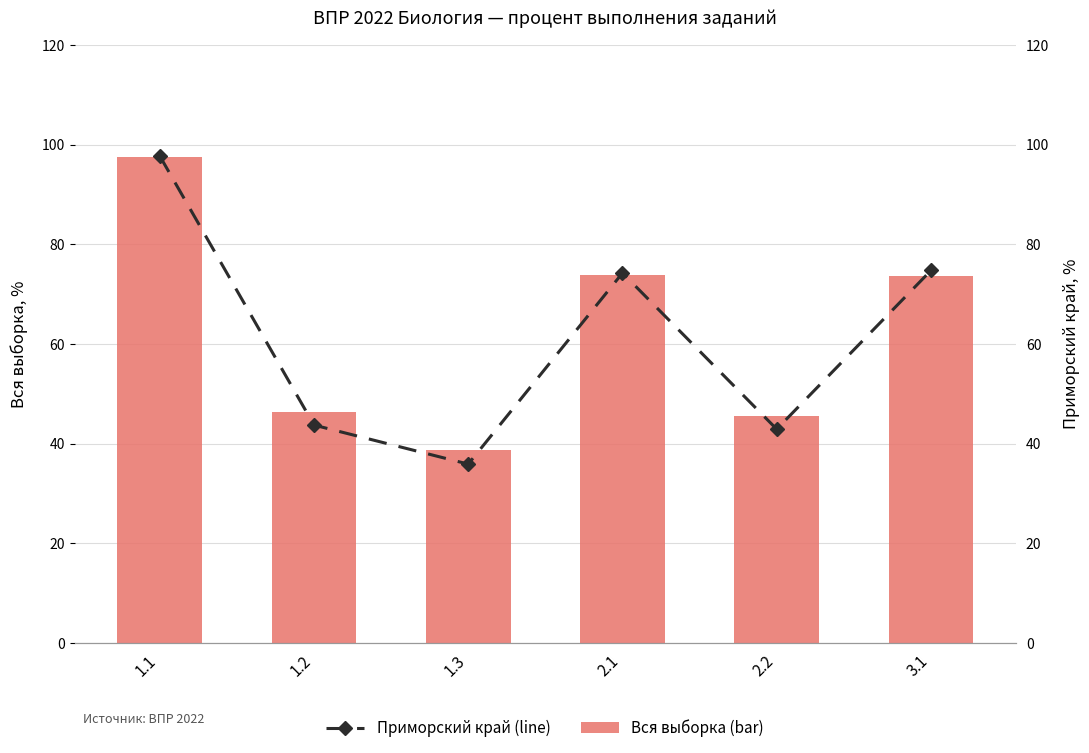

Reading left to right, what are all the values shown in this chart?

Вся выборка (bar): 97.5	46.2	38.7	73.9	45.6	73.6
Приморский край (line): 97.7	43.7	35.9	74.2	42.9	74.7